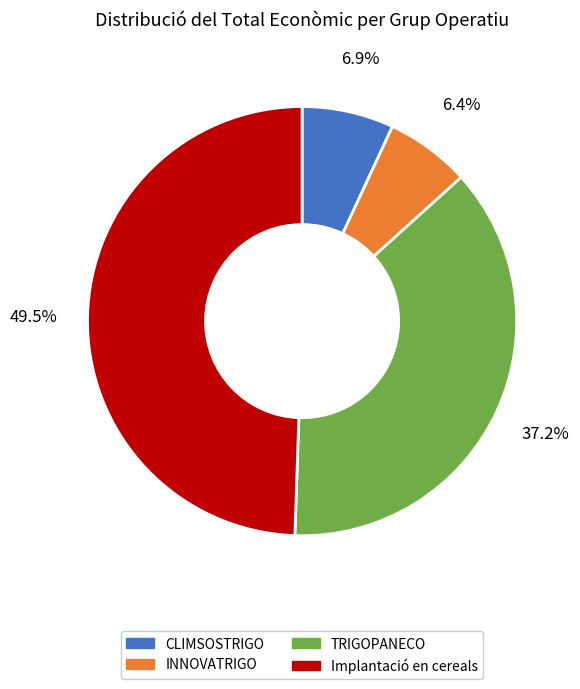

Does any single category account for the majority?

No